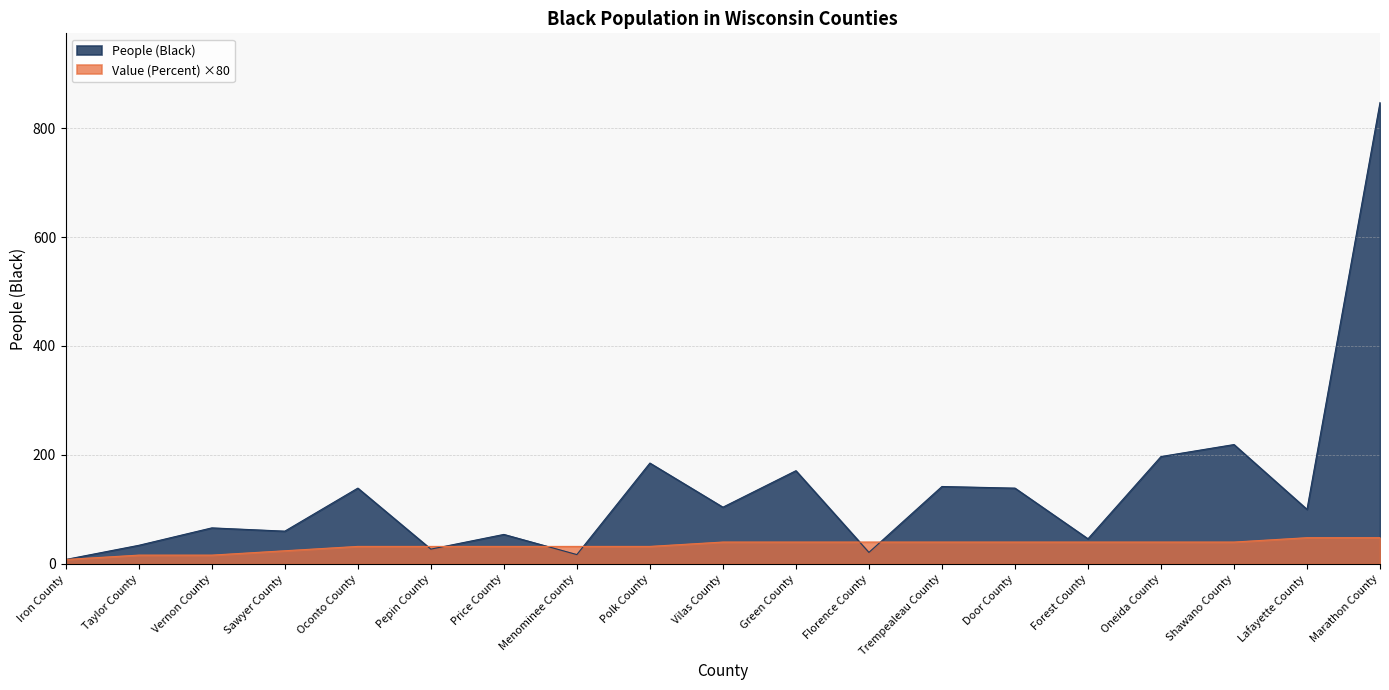

What position from the right is Florence County?

8